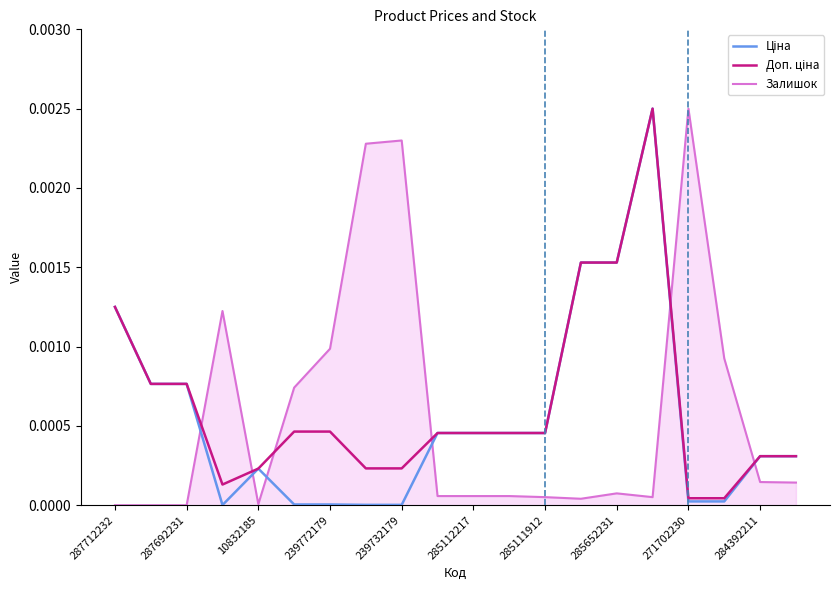

Does the chart display data point markers on the line(s)?

No